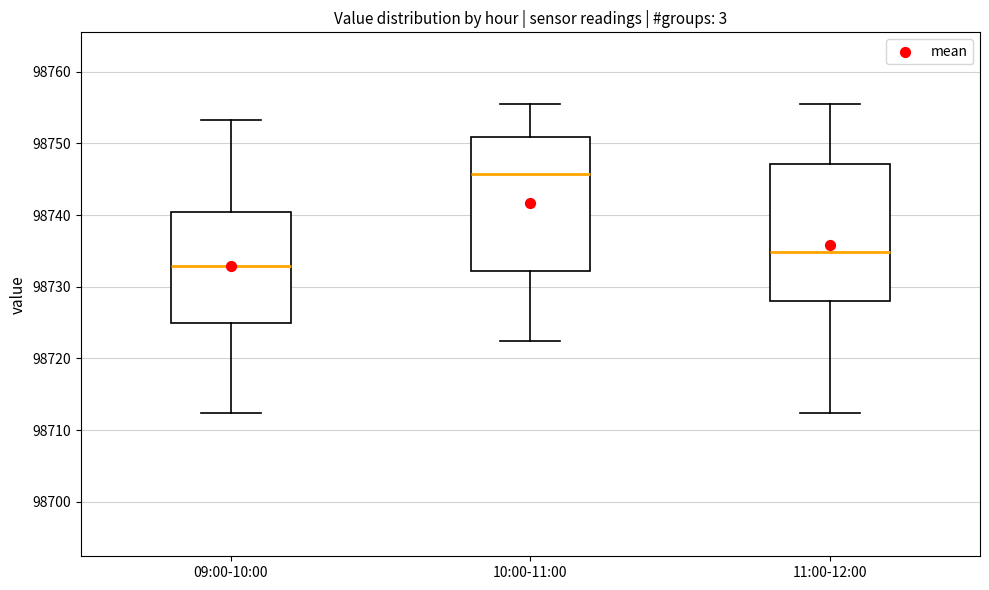

Which box's median line is the lowest?

09:00-10:00